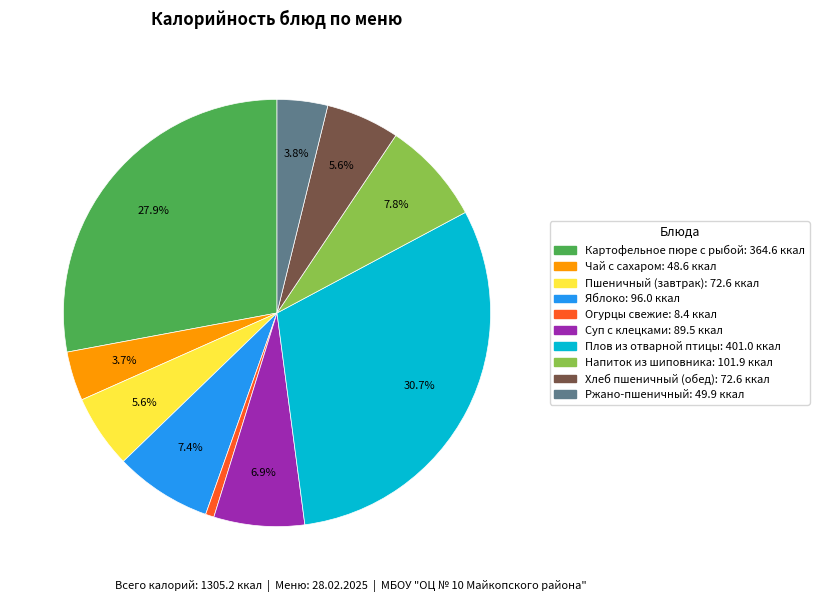

How many segments does this pie chart have?

10